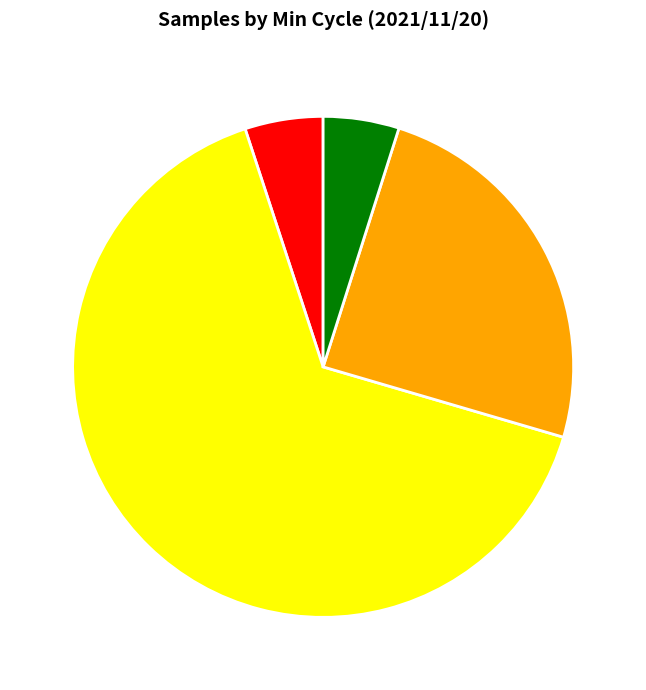

Is there any slice that represents more than half of the pie?

Yes